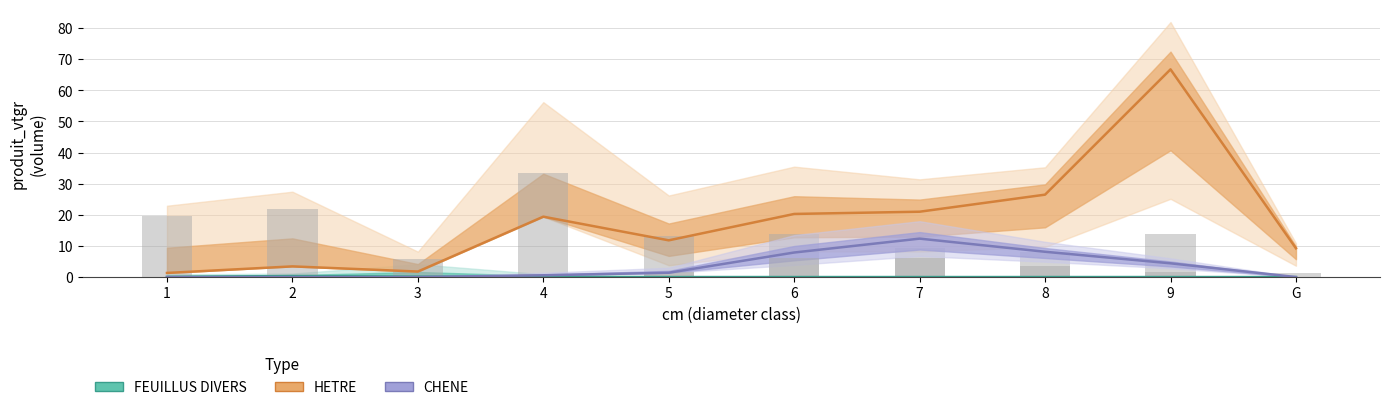

How many bars are there in each group?

3